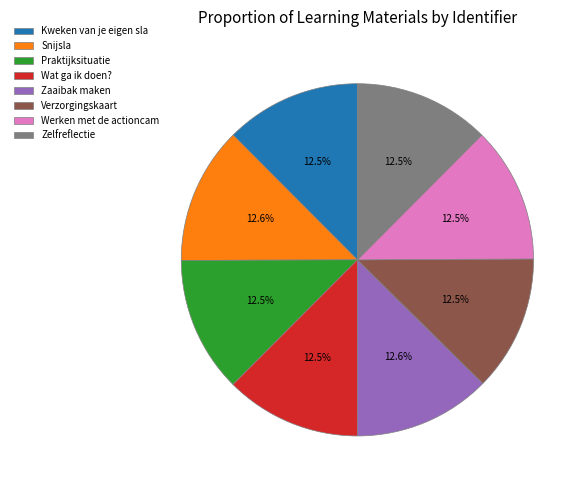

Is Snijsla the majority of the pie?

No